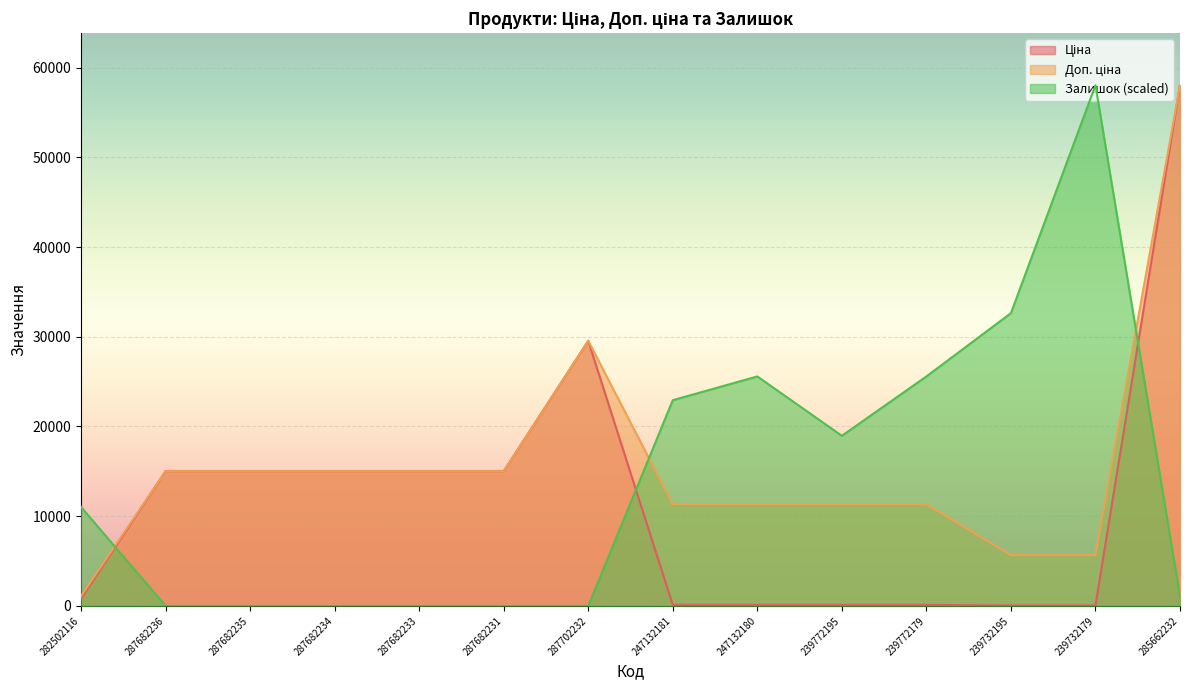

True or false: Доп. ціна has a value of 5667.0 at 239732179.

True